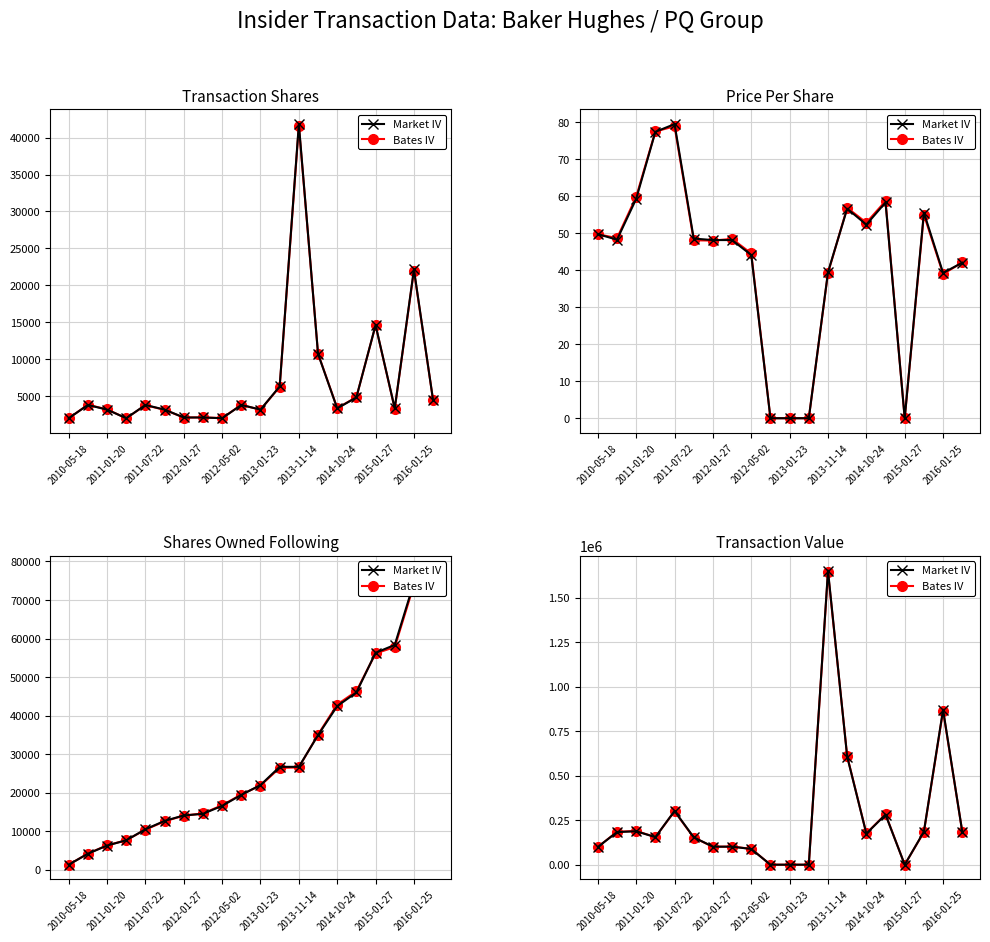

The Bates IV series shows 320846.0 at 19. True or false?

False